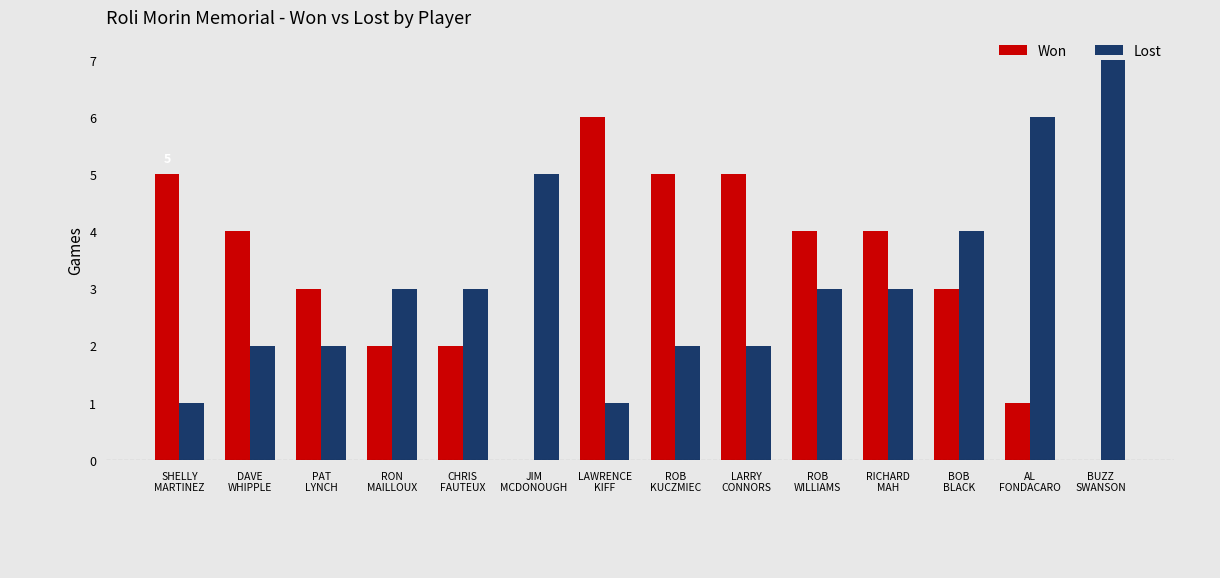

What is the sum of all Lost values?

44